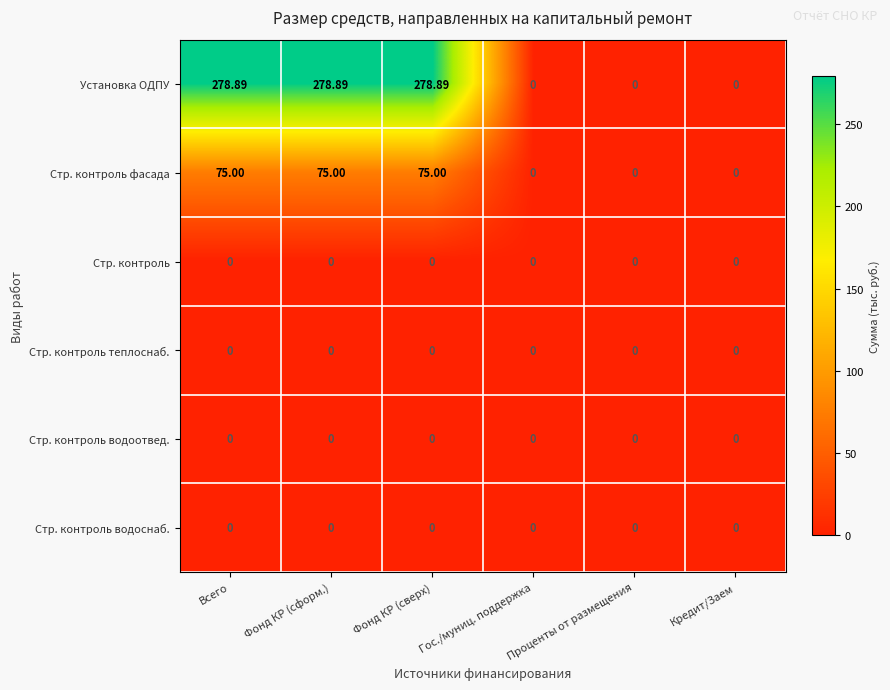

Which series has the largest range (max minus min)?

Установка ОДПУ